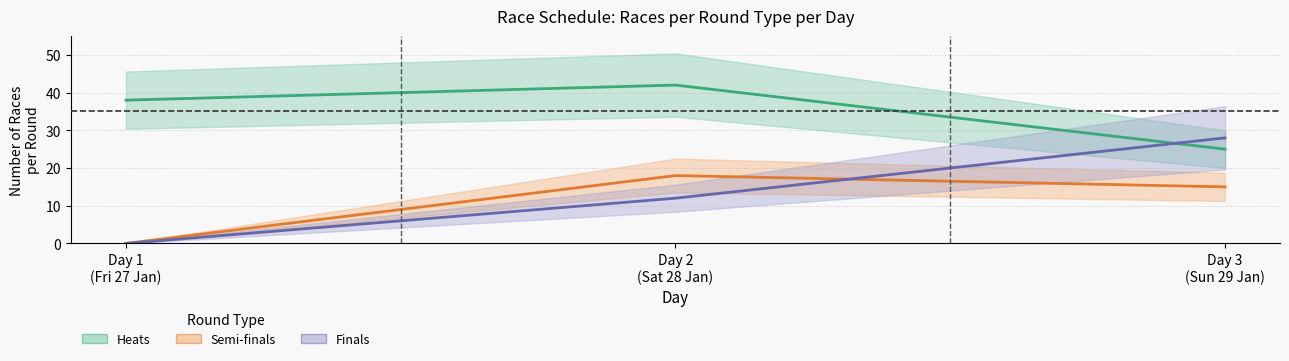

What position from the right is Day 3
(Sun 29 Jan)?

1